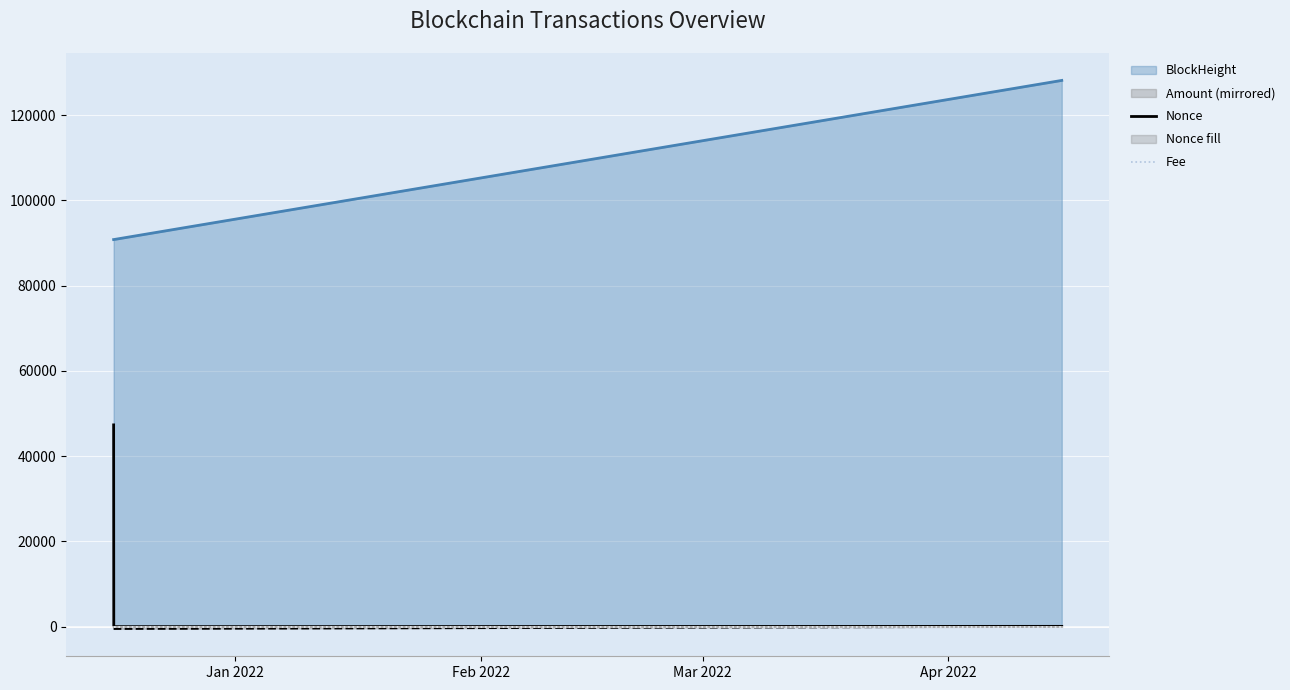

Does the chart display data point markers on the line(s)?

No